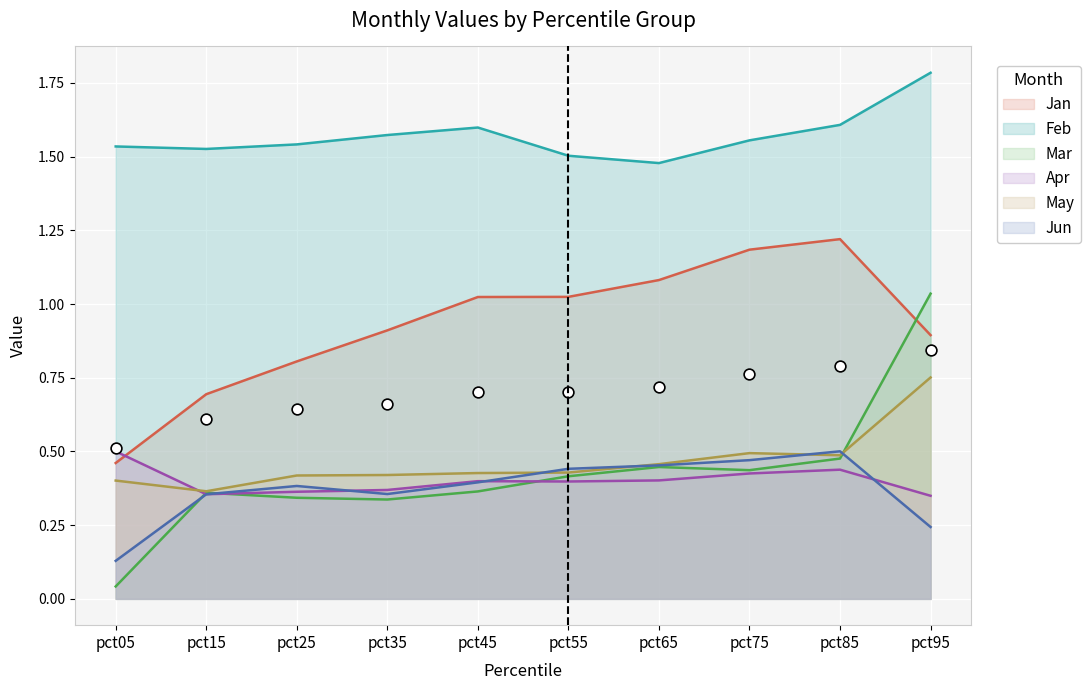

What are all the series names shown in the legend?

Jan, Feb, Mar, Apr, May, Jun